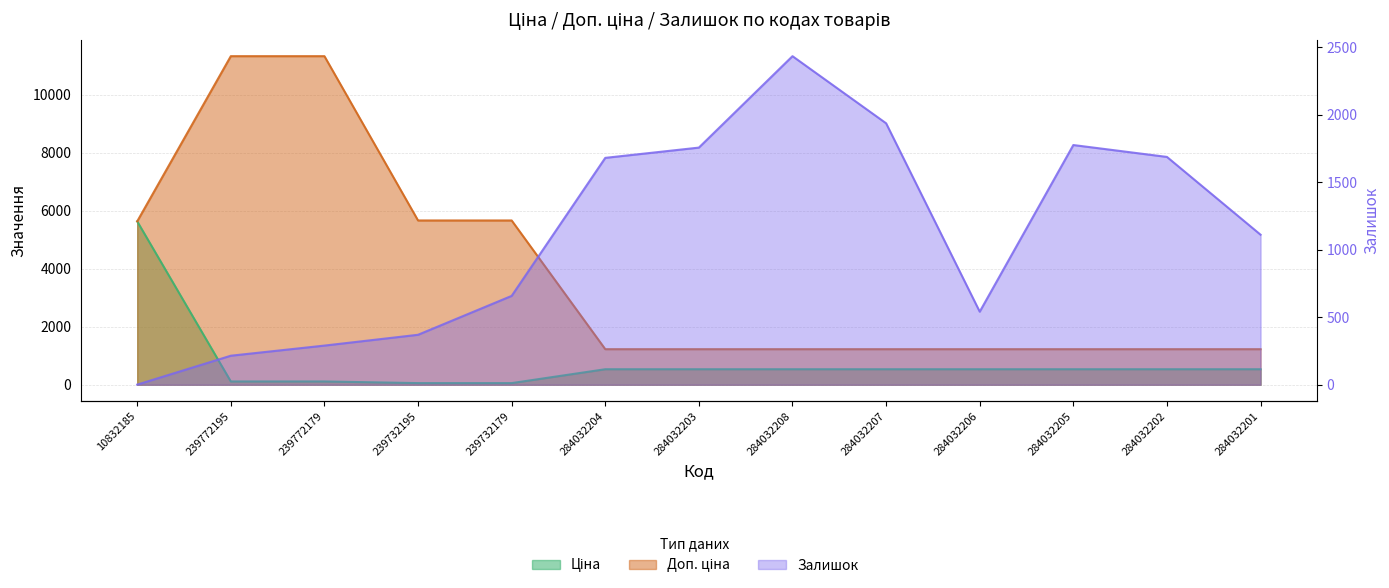

Between 284032201 and 284032208, which is larger?

284032201